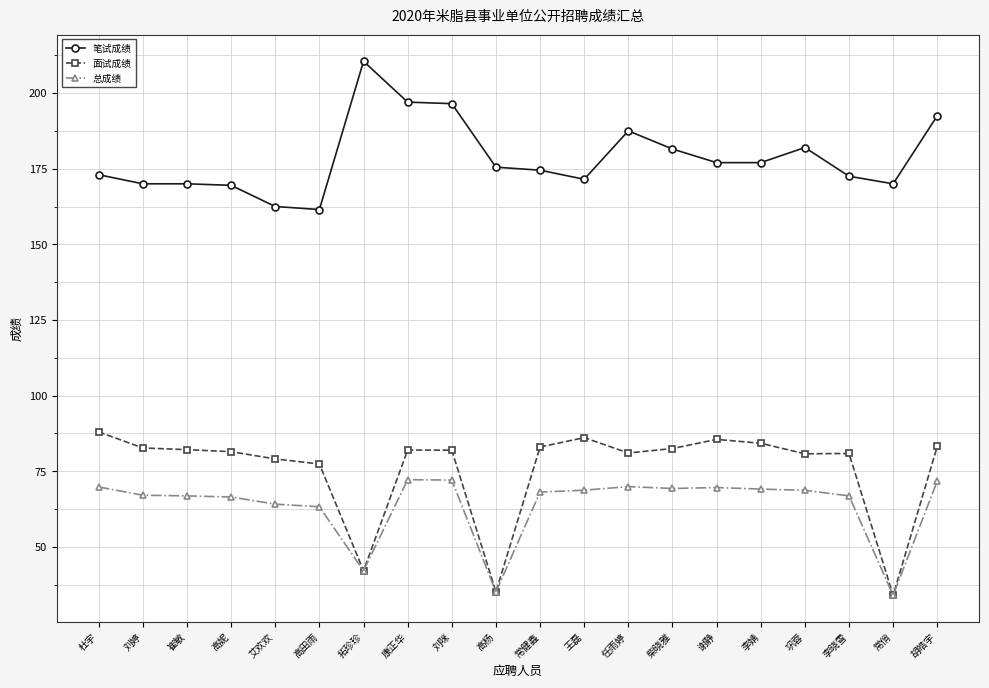

Which series has the largest total across all categories?

笔试成绩